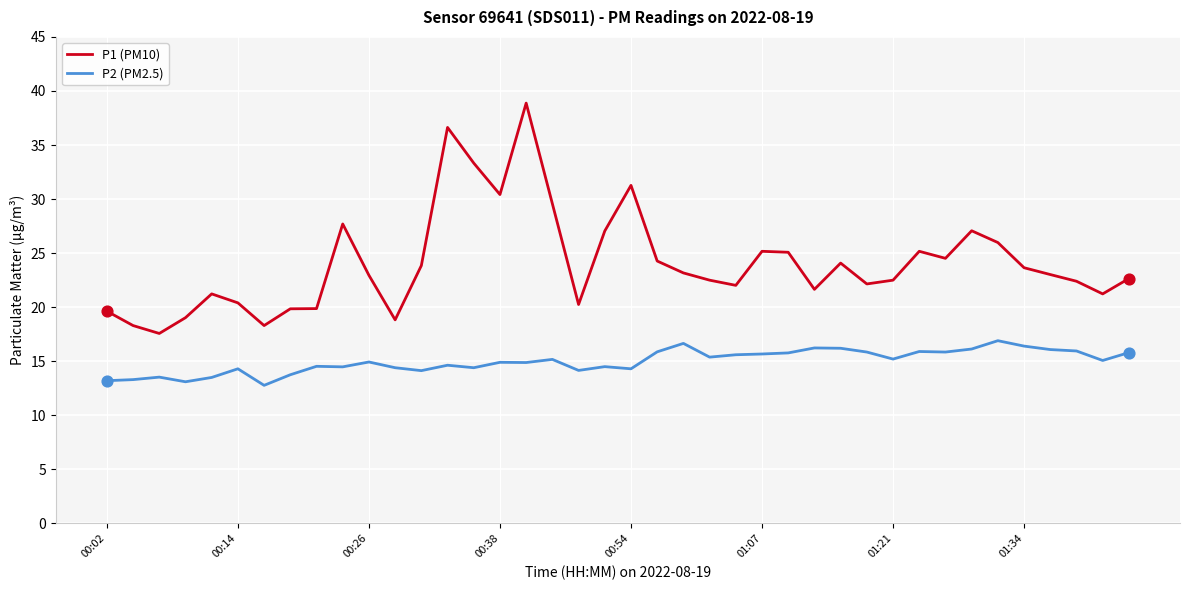

Which series has the largest total across all categories?

P1 (PM10)